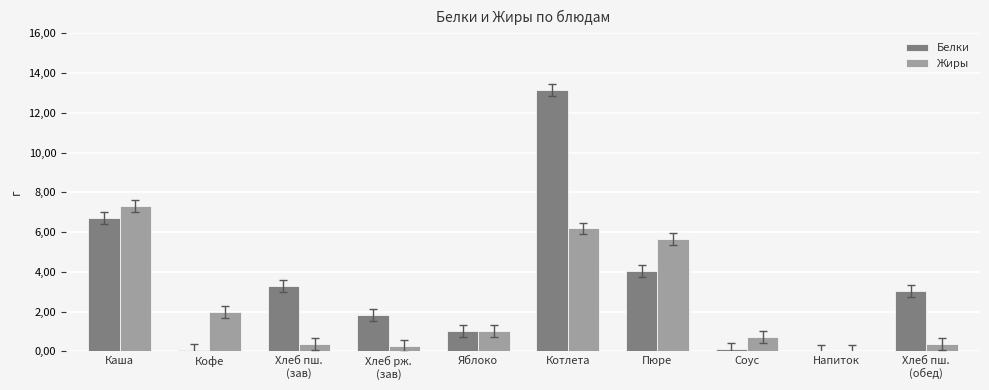

List the labels in order of Белки value, smallest first.

Напиток, Кофе, Соус, Яблоко, Хлеб рж.
(зав), Хлеб пш.
(обед), Хлеб пш.
(зав), Пюре, Каша, Котлета